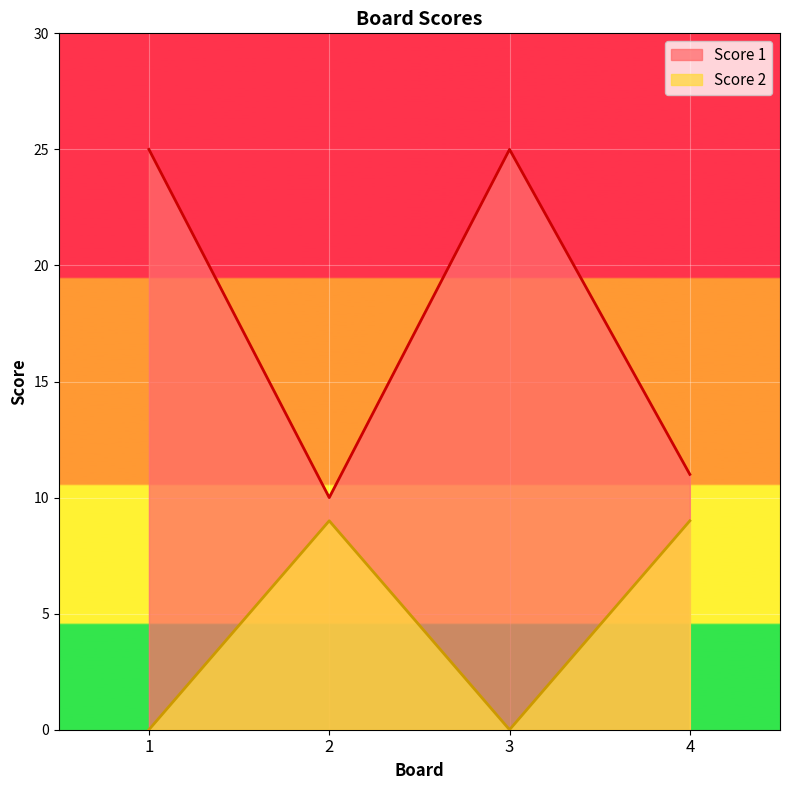

True or false: Score 2 has more than 2 interior local peaks.

False